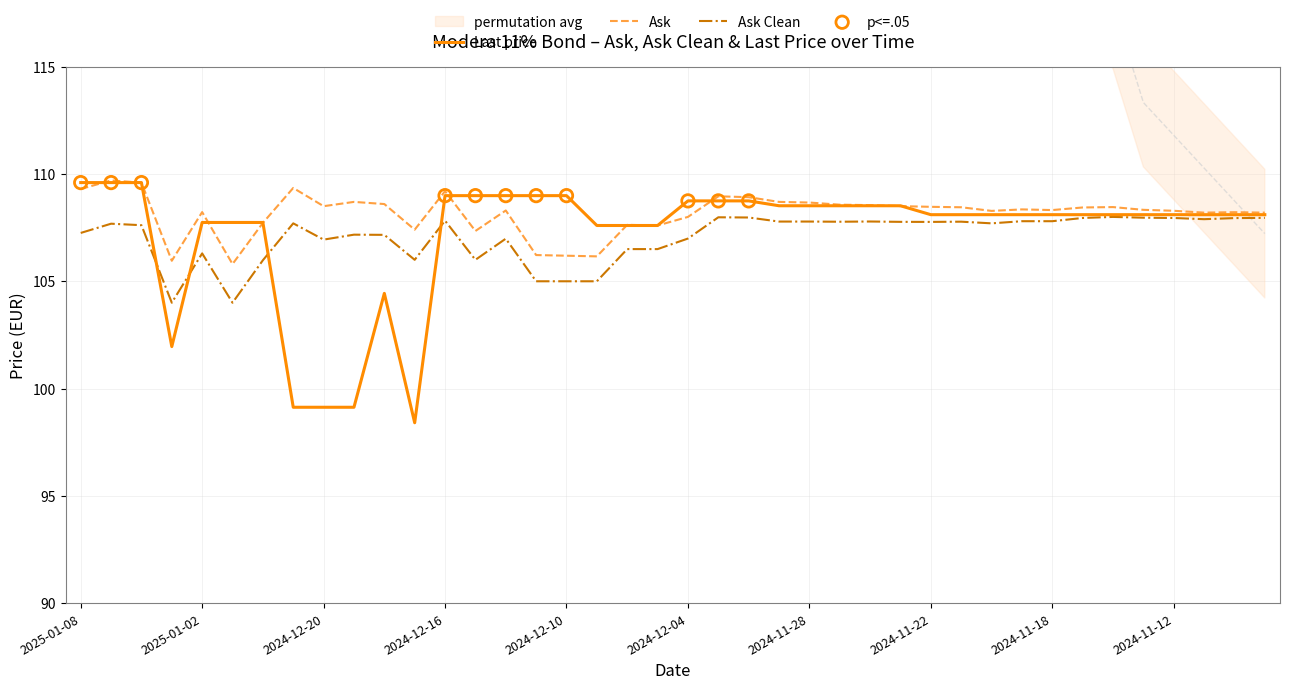

What is the lowest value of the Ask Clean series?

104.0